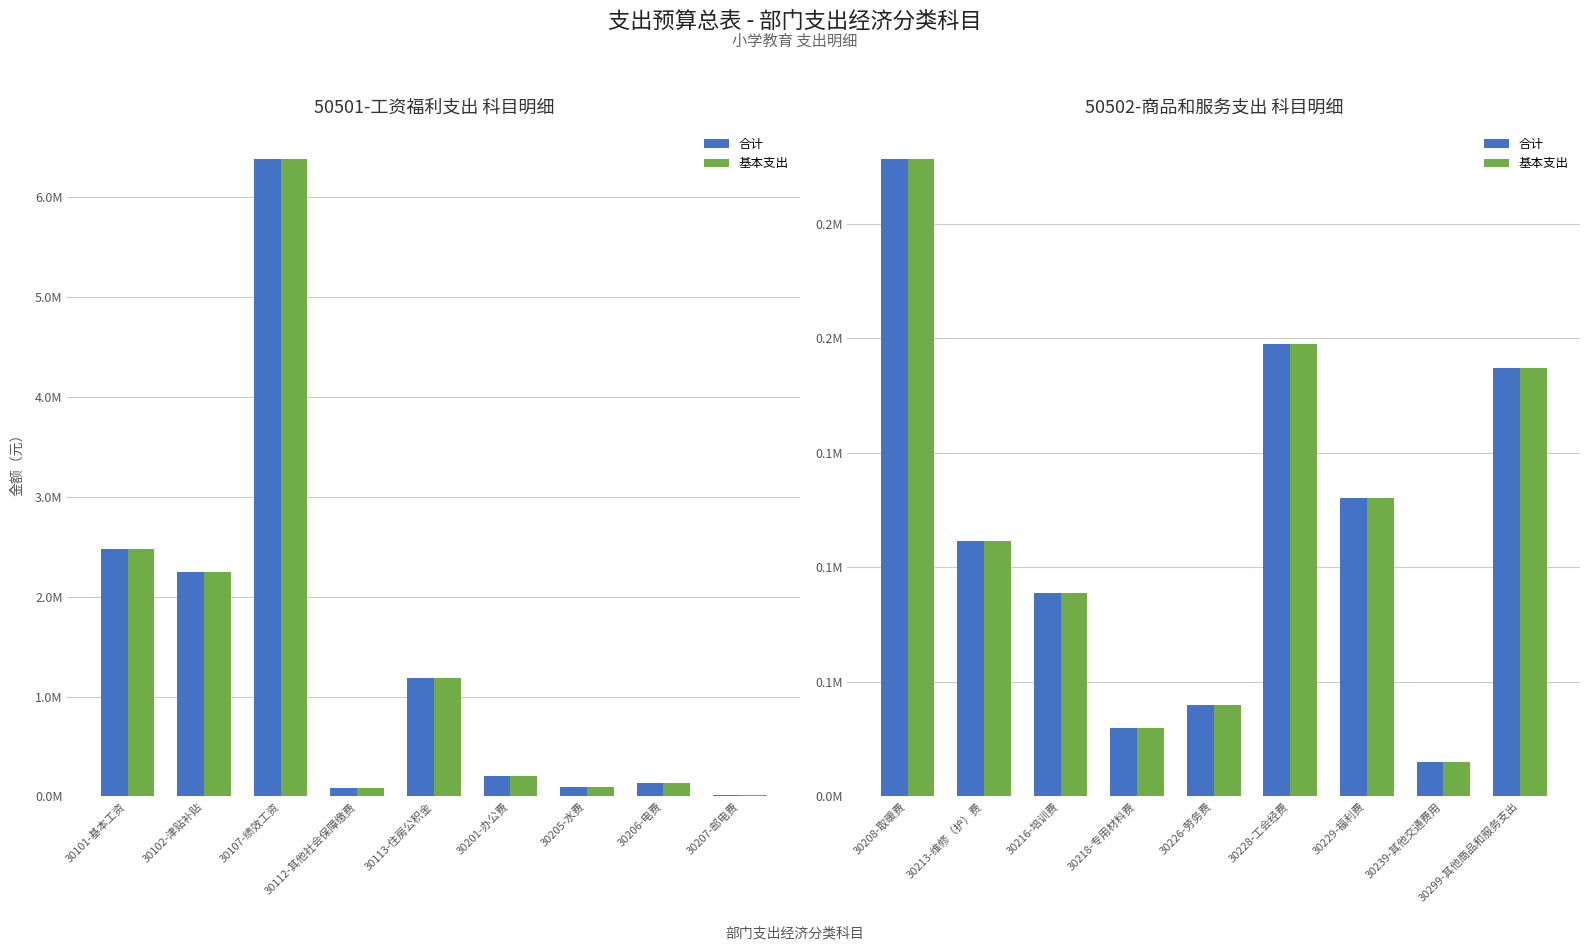

Rank the series at 30299-其他商品和服务支出 from lowest to highest value.

合计, 基本支出